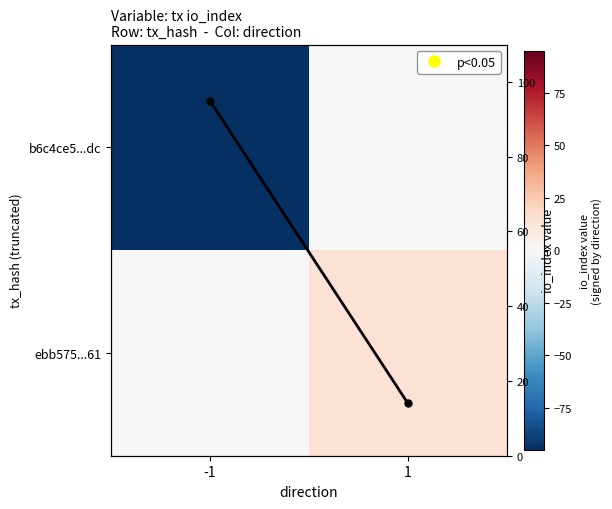

The value of ebb575...61 at 1 is 14. True or false?

True